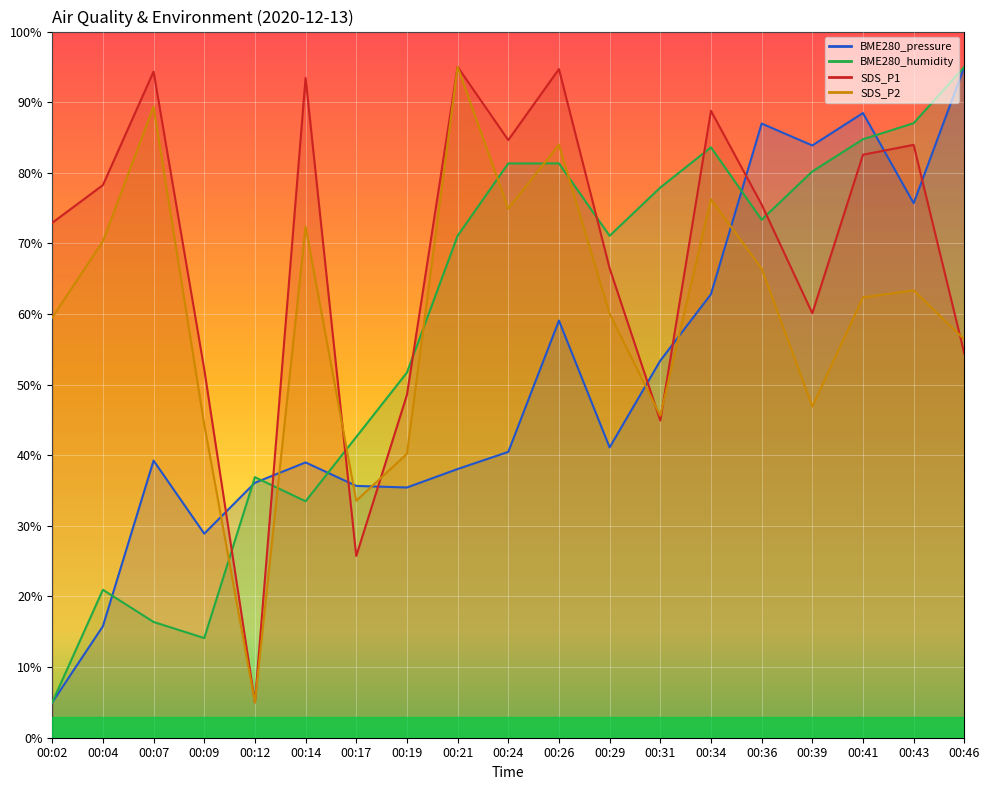

What are all the series names shown in the legend?

BME280_pressure, BME280_humidity, SDS_P1, SDS_P2